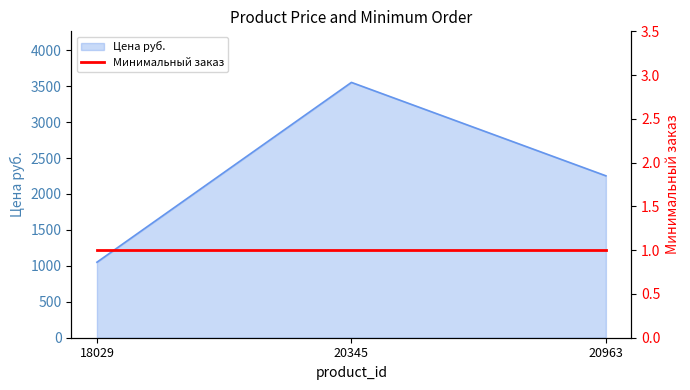

What is the sum of all values?

6856.6